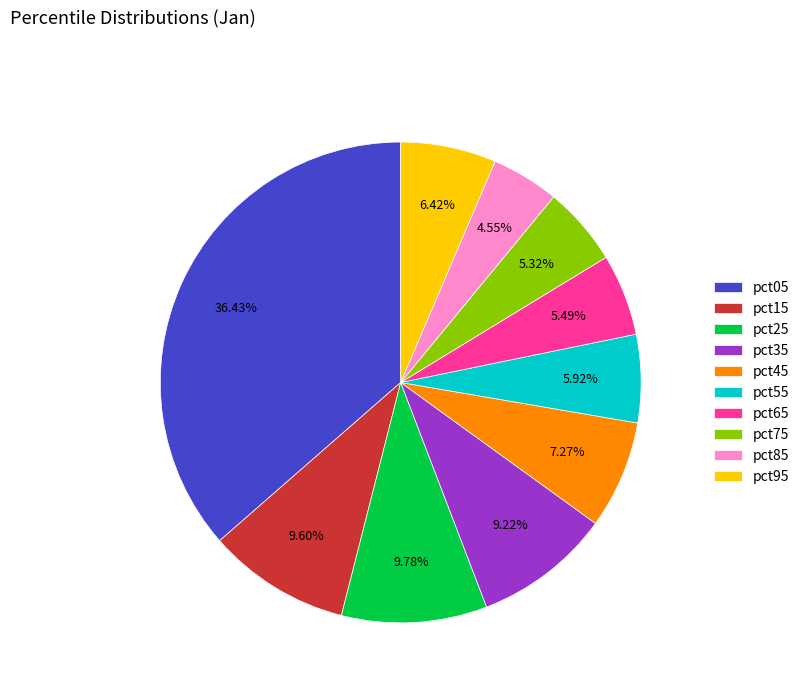

The pct45 slice represents 22% of the pie. True or false?

False